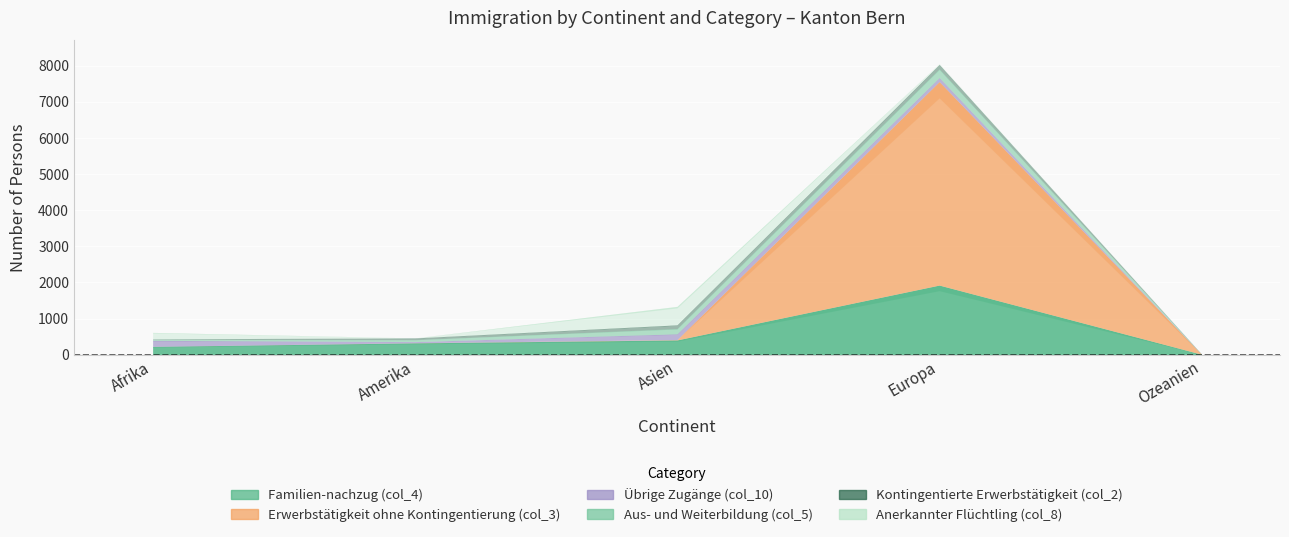

True or false: Übrige Zugänge (col_10) has more than 2 points higher than both neighbors.

False